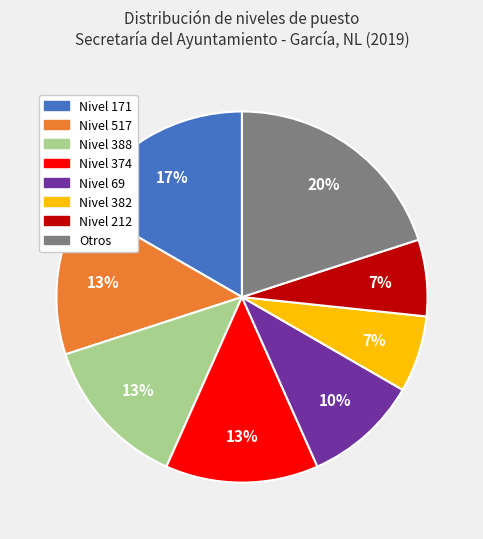

Is there a majority slice in this chart?

No